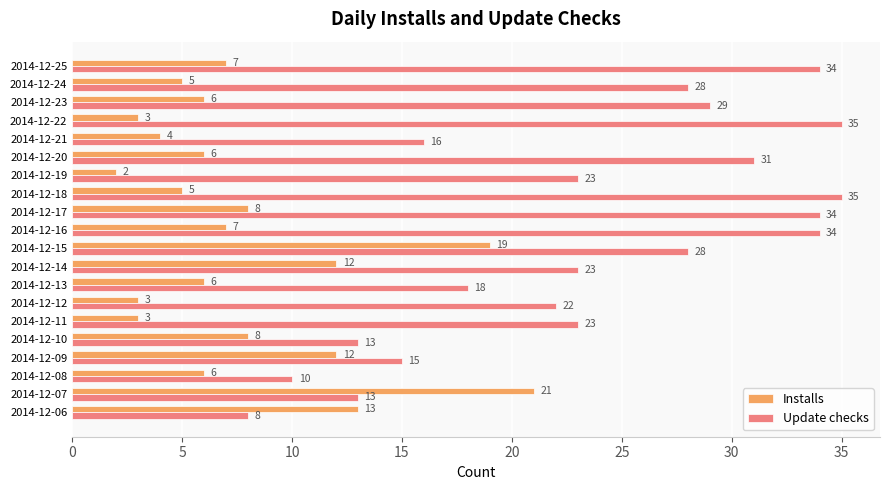

What is the difference between the maximum and minimum values in the Update checks series?

27